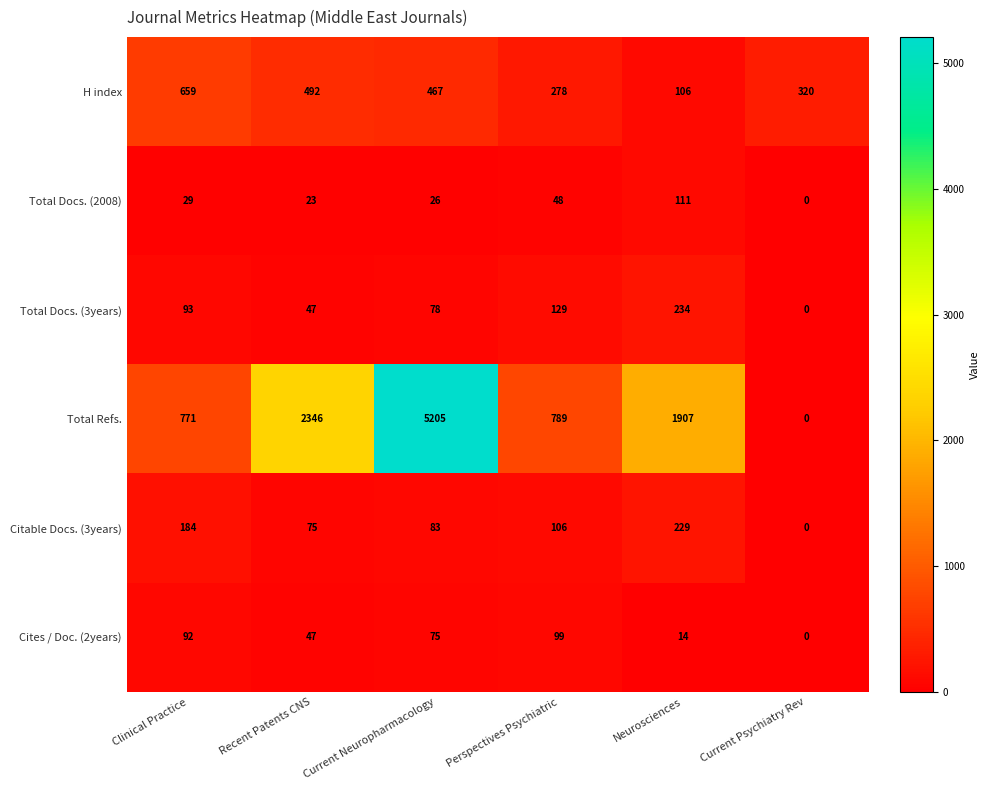

What is the difference between the maximum and minimum values in the Total Docs. (3years) series?

234